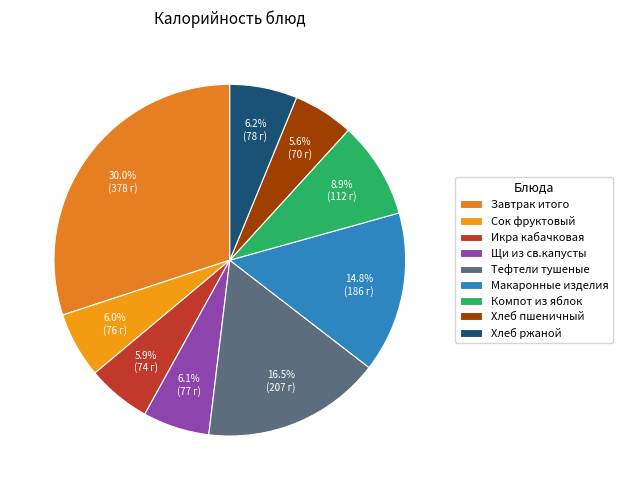

Rank the categories by value from lowest to highest.

Хлеб пшеничный, Икра кабачковая, Сок фруктовый, Щи из св.капусты, Хлеб ржаной, Компот из яблок, Макаронные изделия, Тефтели тушеные, Завтрак итого